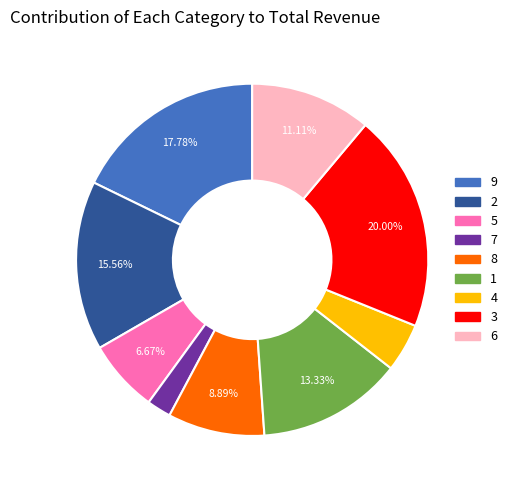

The 9 slice represents 32% of the pie. True or false?

False